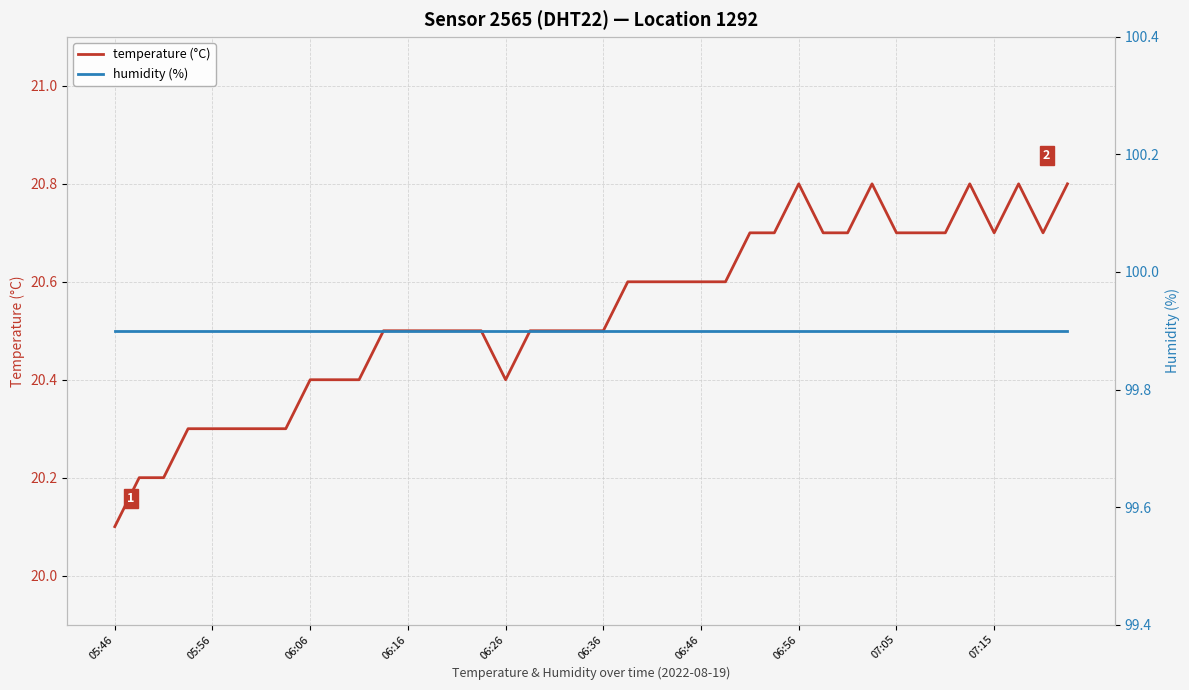

Is this an area chart (filled region under the line)?

No